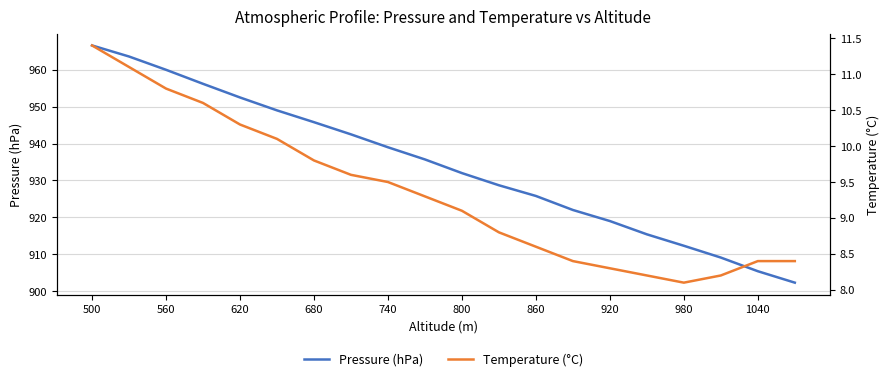

List the series in order of their peak value, highest first.

Pressure (hPa), Temperature (°C)